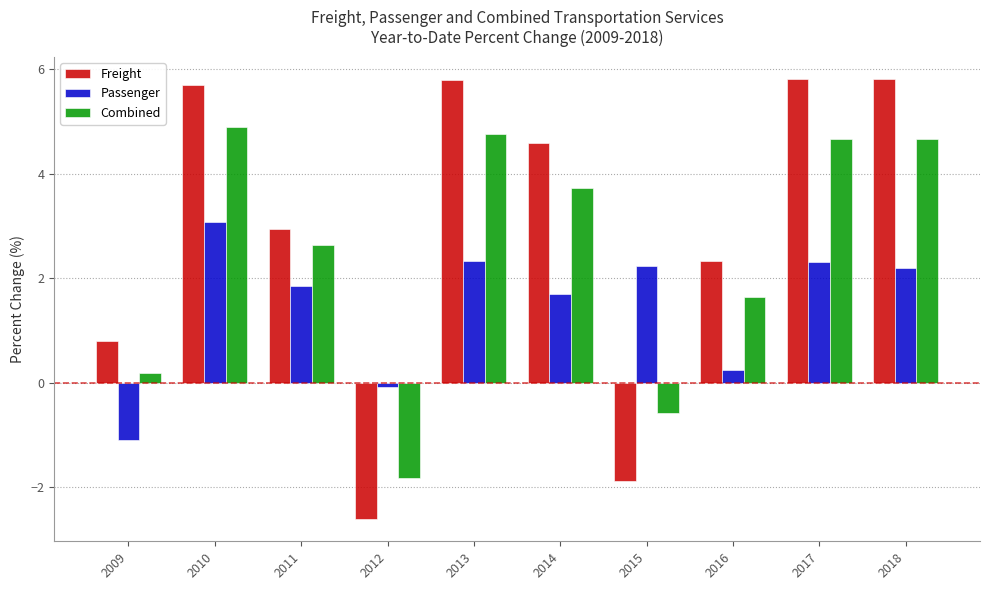

Is it true that Freight equals 1.1 at 2009?

False